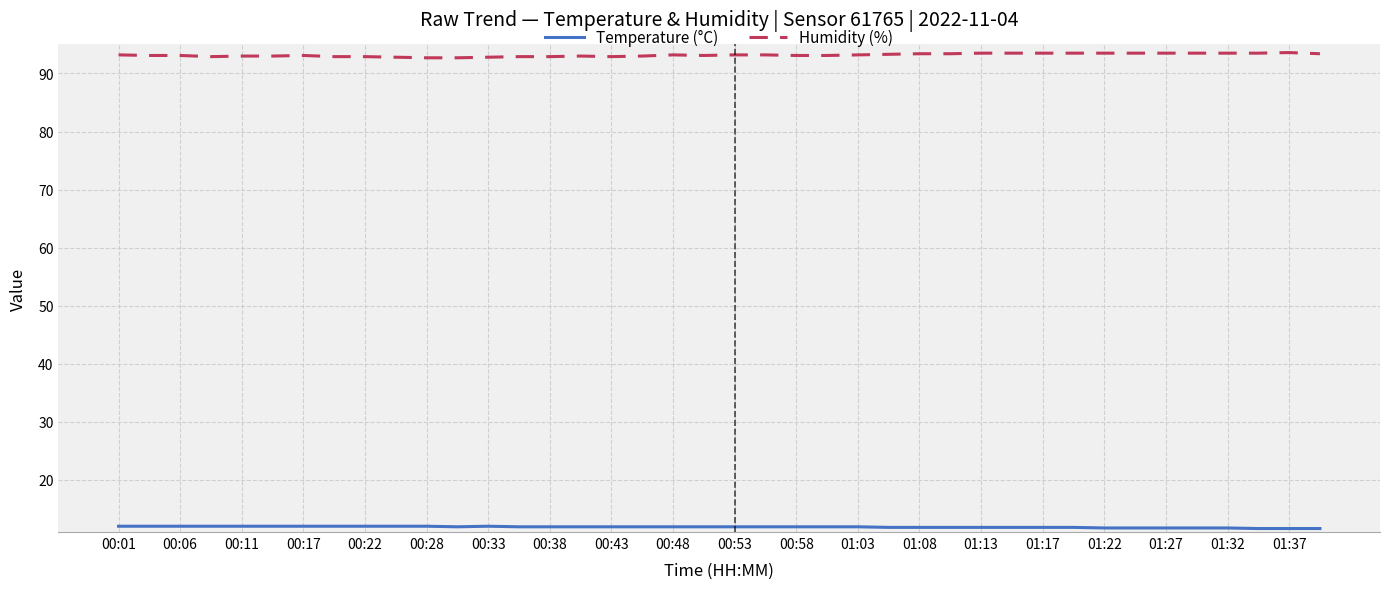

True or false: Temperature (°C) and Humidity (%) cross at least once.

False